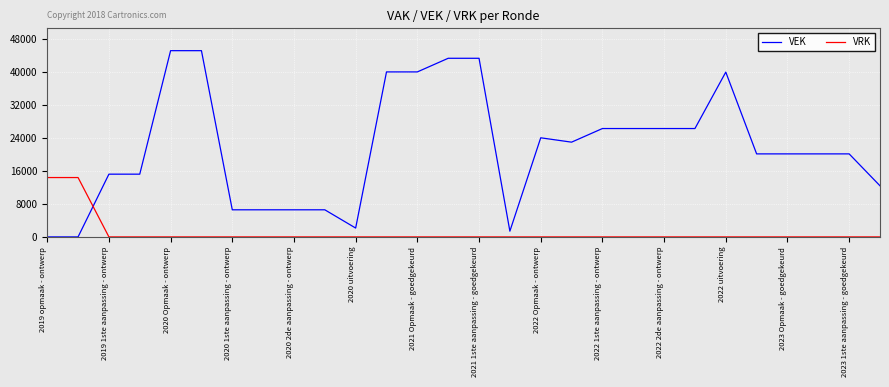

List the series in order of their overall mean, lowest first.

VRK, VEK